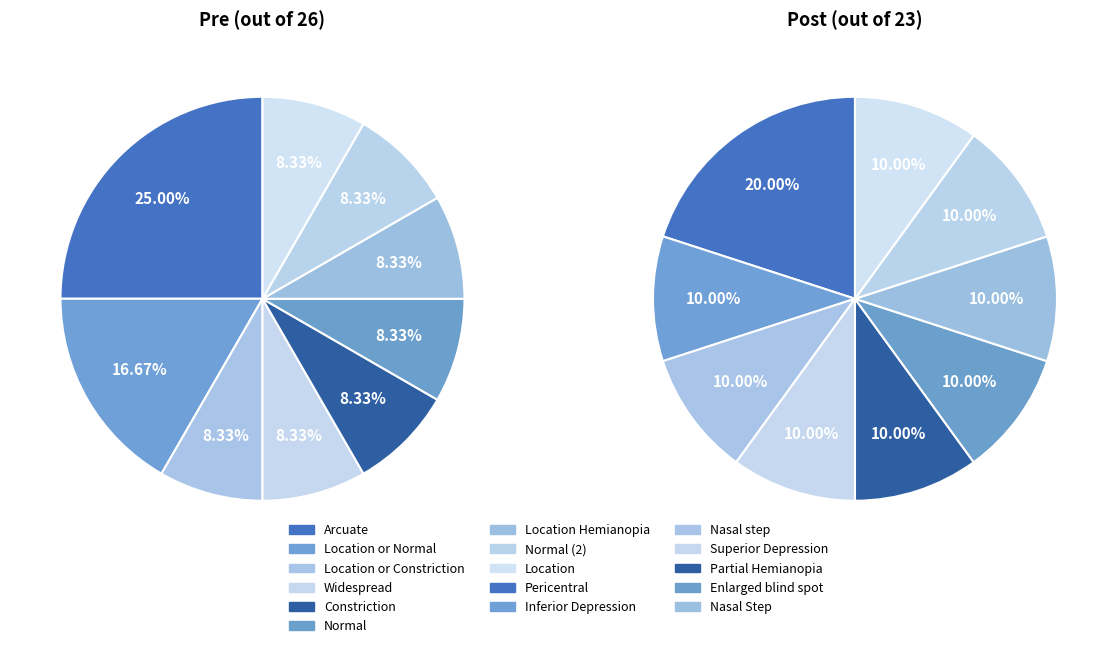

Is Normal the majority of the pie?

No